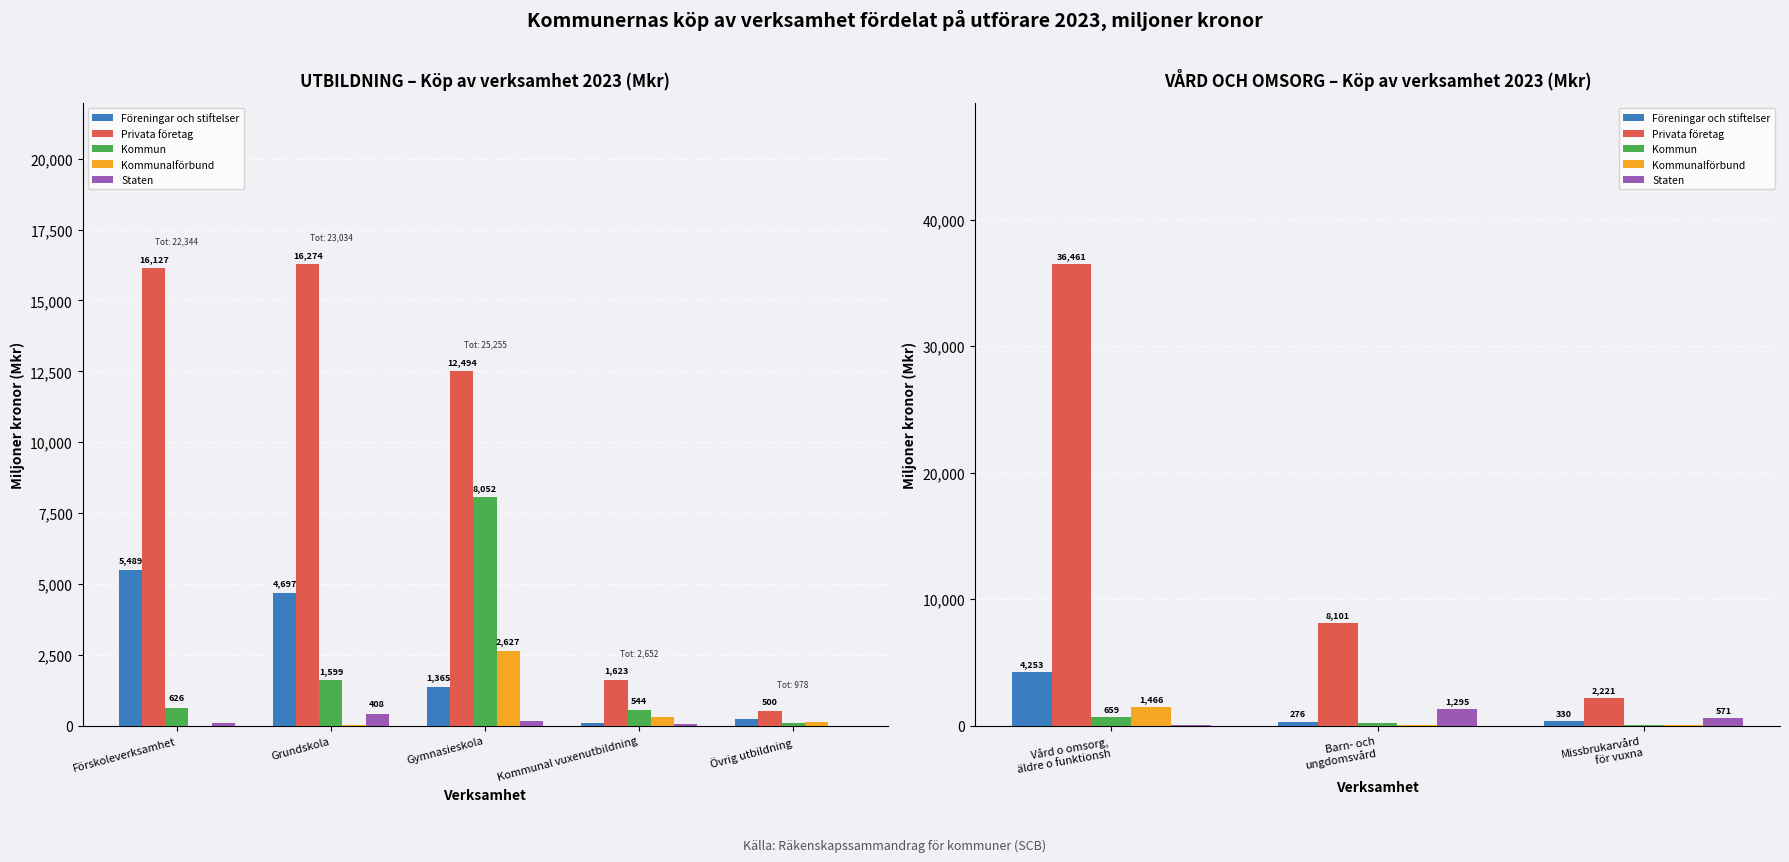

What is the minimum value shown in the chart?

27